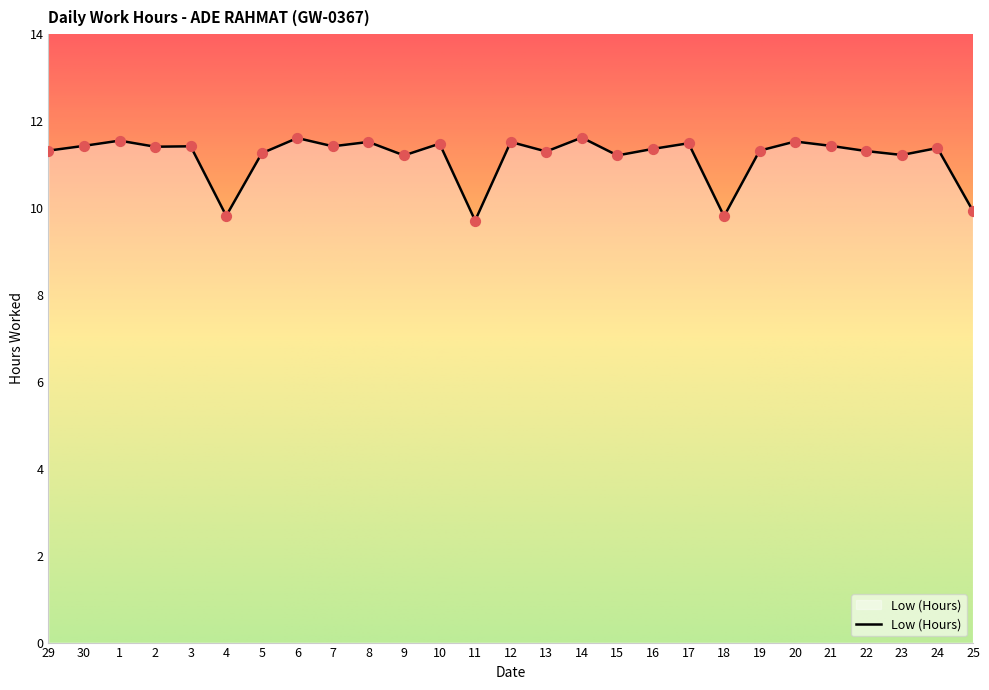

What is the change in value from 18 to 24?

+1.6